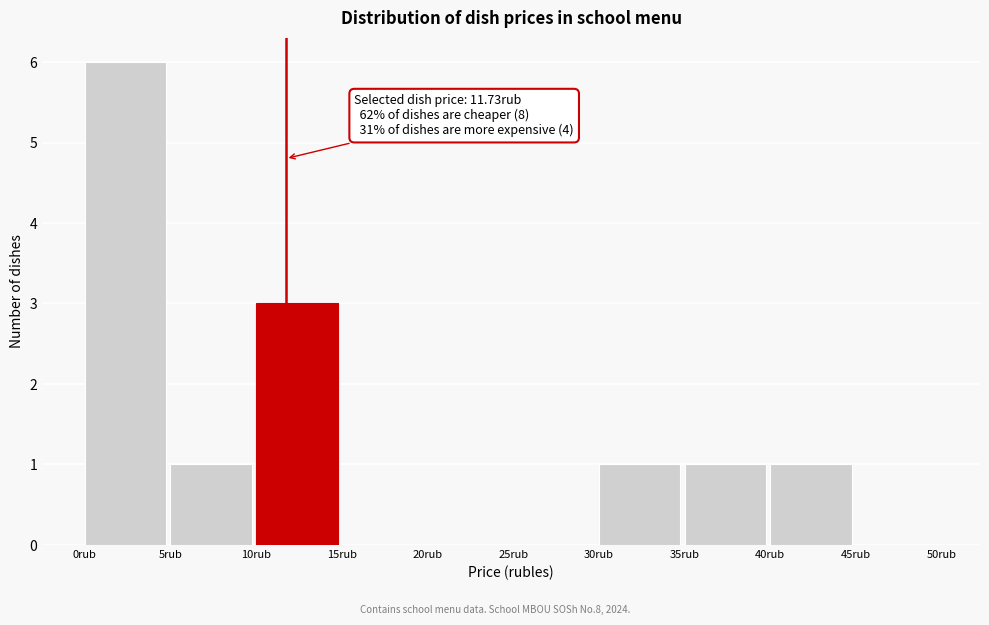

Over which range of the x-axis is the bar tallest?

0 to 5